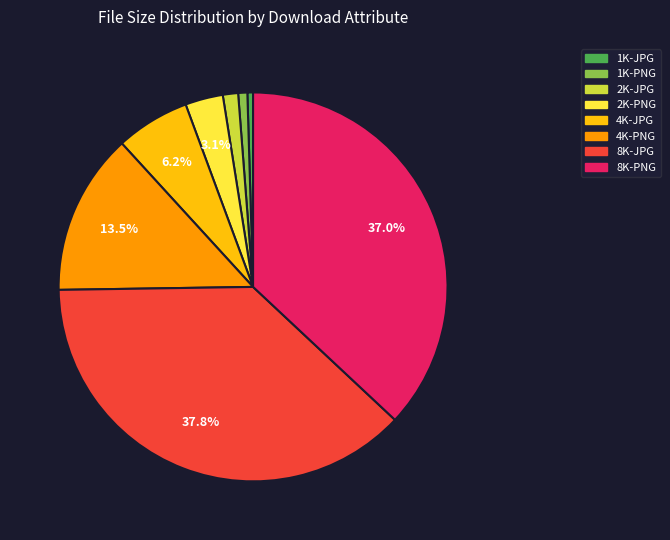

To the nearest percent, what is the combined percentage of 8K-JPG and 8K-PNG?

75%